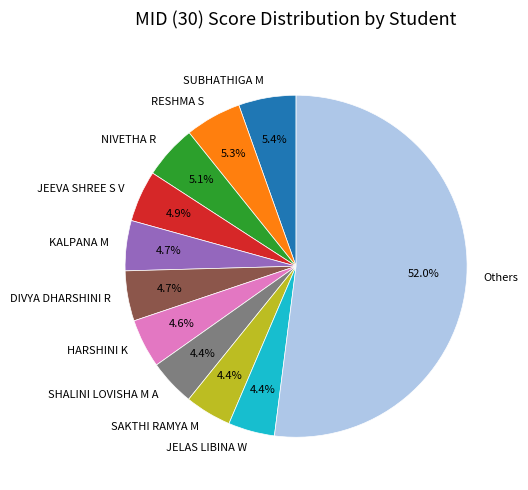

Which slice represents more than half of the pie?

Others